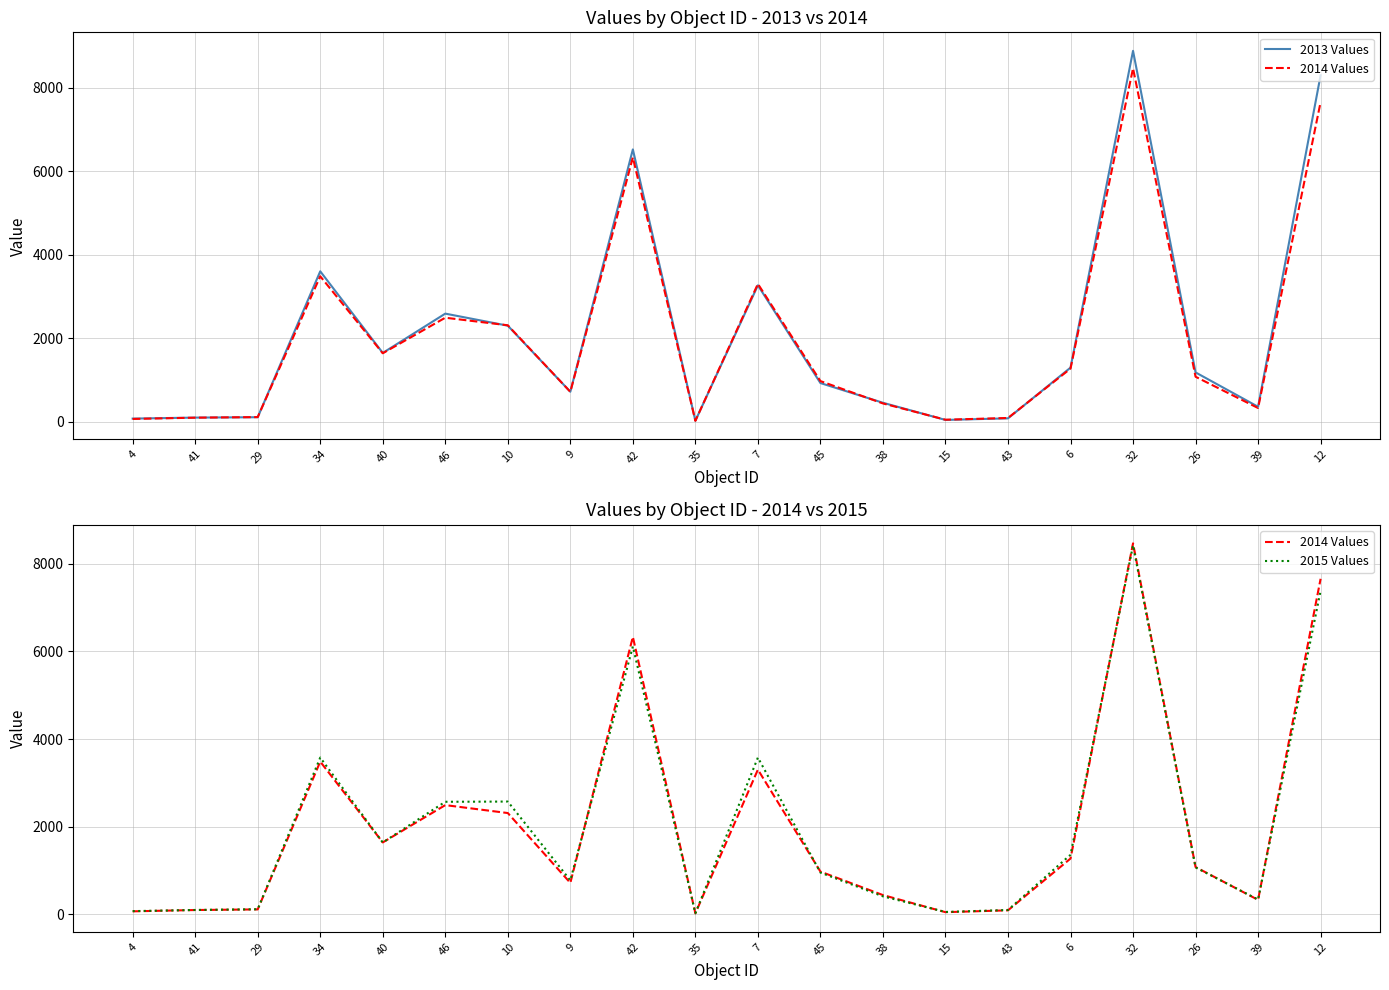

What value does the 2014 Values series have at 32, to the nearest 100?

8500